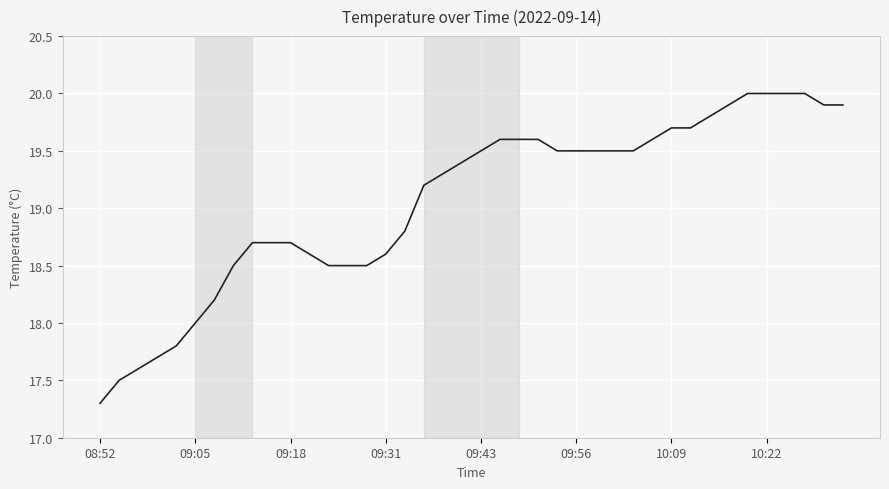

What is the minimum value shown in the chart?

17.3